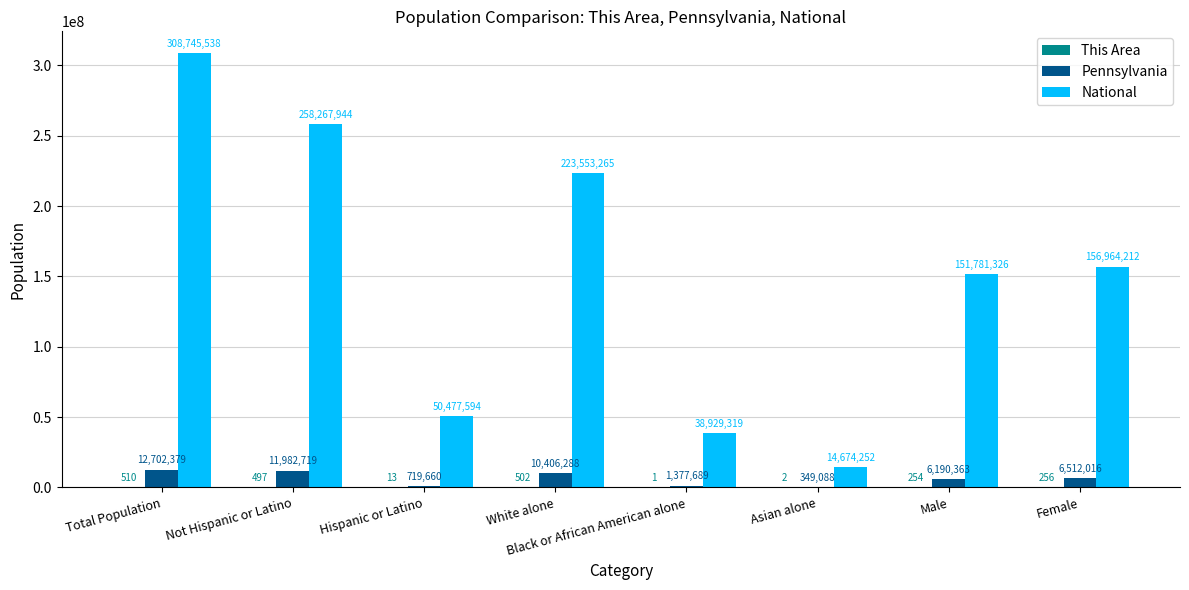

What is the sum of all Pennsylvania values?

50240202